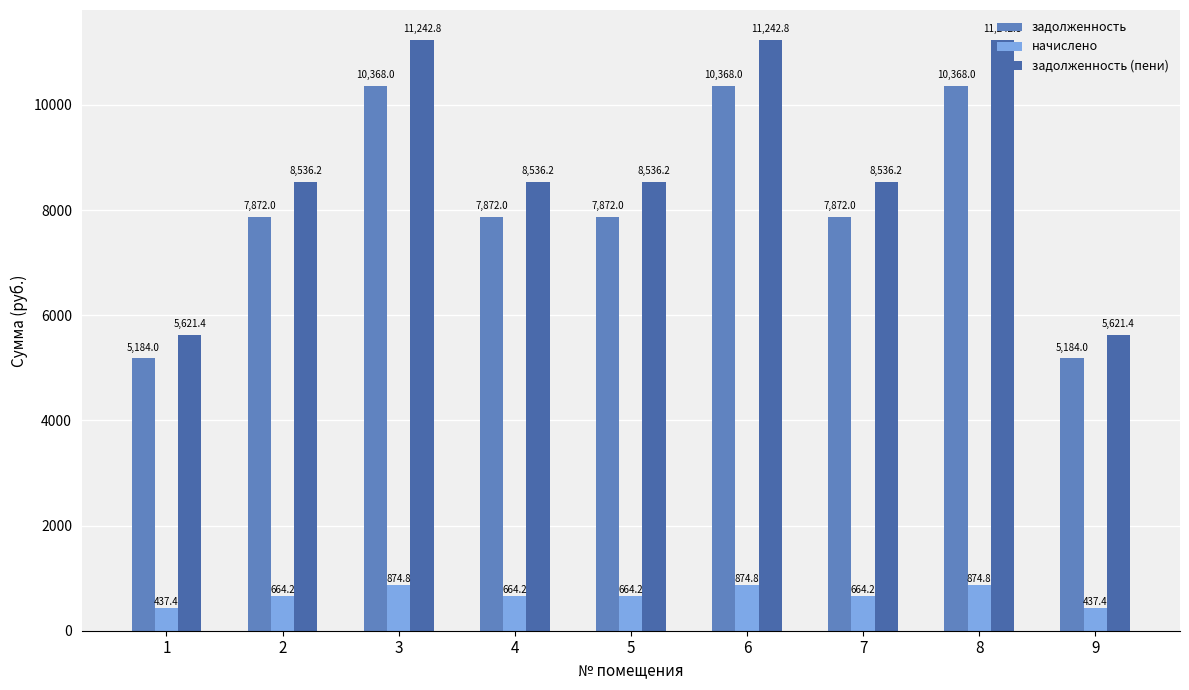

How many groups of bars are there?

9